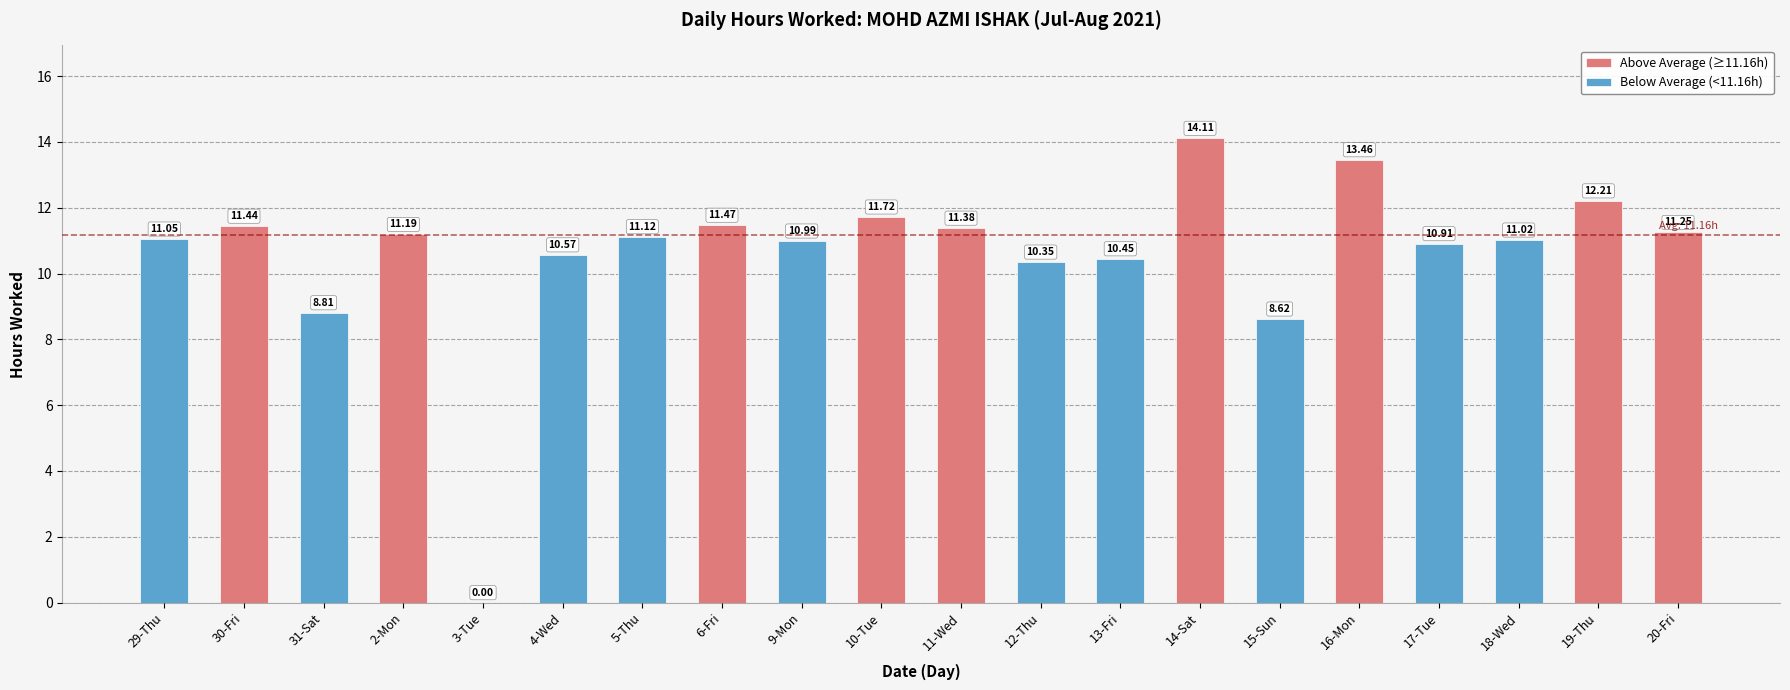

Reading left to right, what are all the values shown in this chart?

29-Thu=11.1	30-Fri=11.4	31-Sat=8.8	2-Mon=11.2	3-Tue=0.0	4-Wed=10.6	5-Thu=11.1	6-Fri=11.5	9-Mon=11.0	10-Tue=11.7	11-Wed=11.4	12-Thu=10.3	13-Fri=10.4	14-Sat=14.1	15-Sun=8.6	16-Mon=13.5	17-Tue=10.9	18-Wed=11.0	19-Thu=12.2	20-Fri=11.2